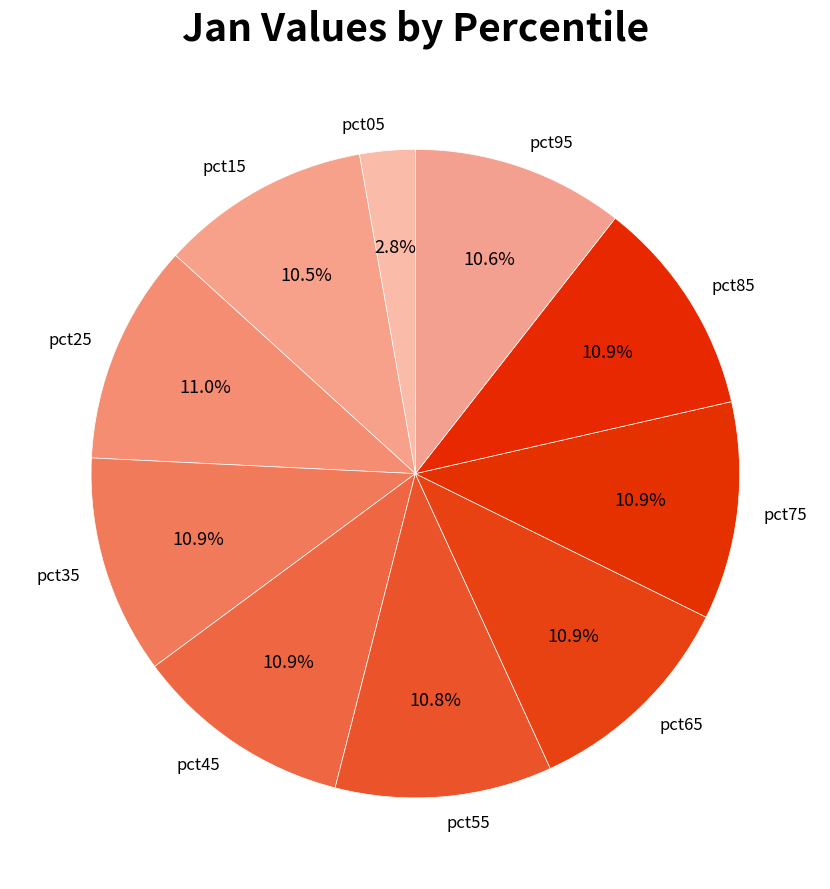

What percentage is the pct35 slice, to the nearest percent?

11%